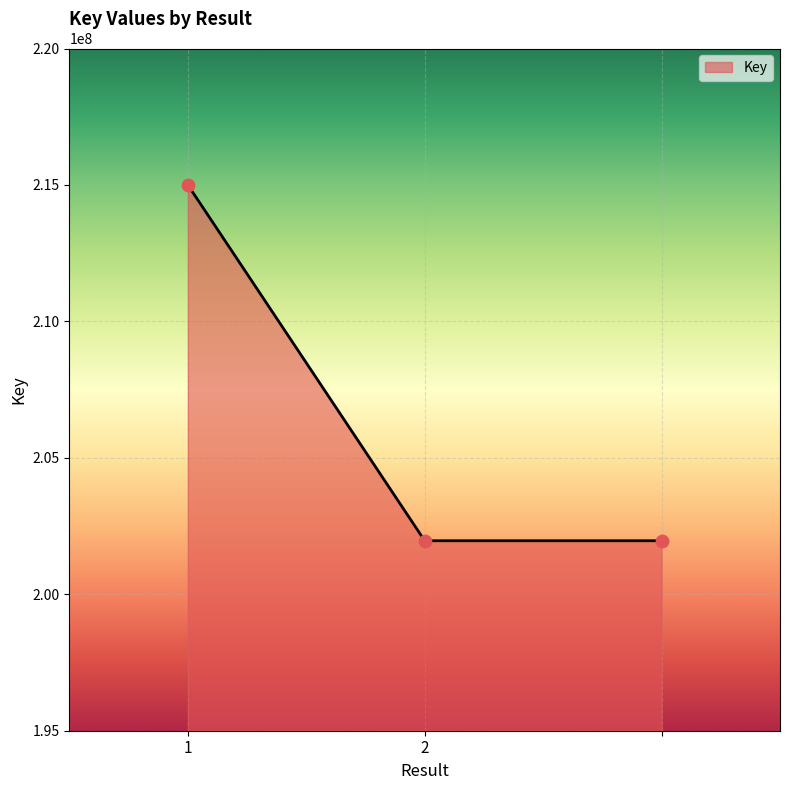

What is the sum of all values?

618923843